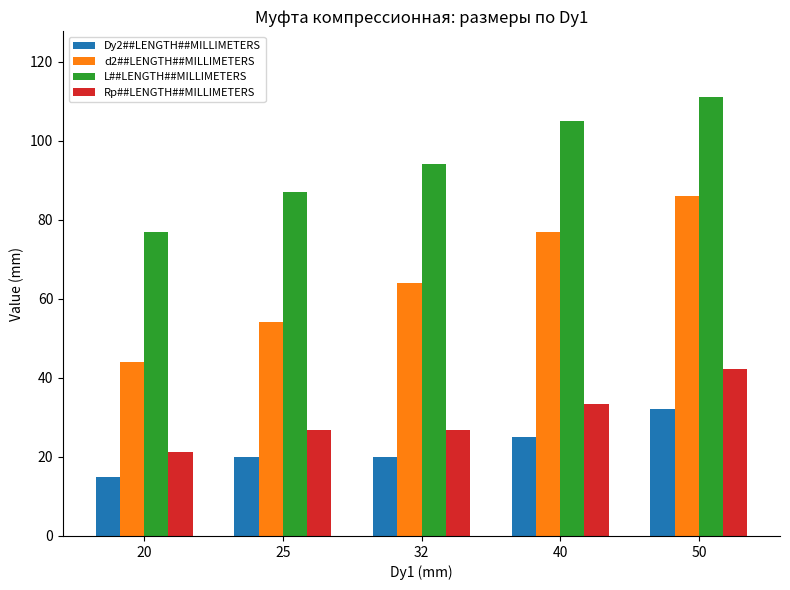

What is the difference between the highest and lowest values at 25?

67.0